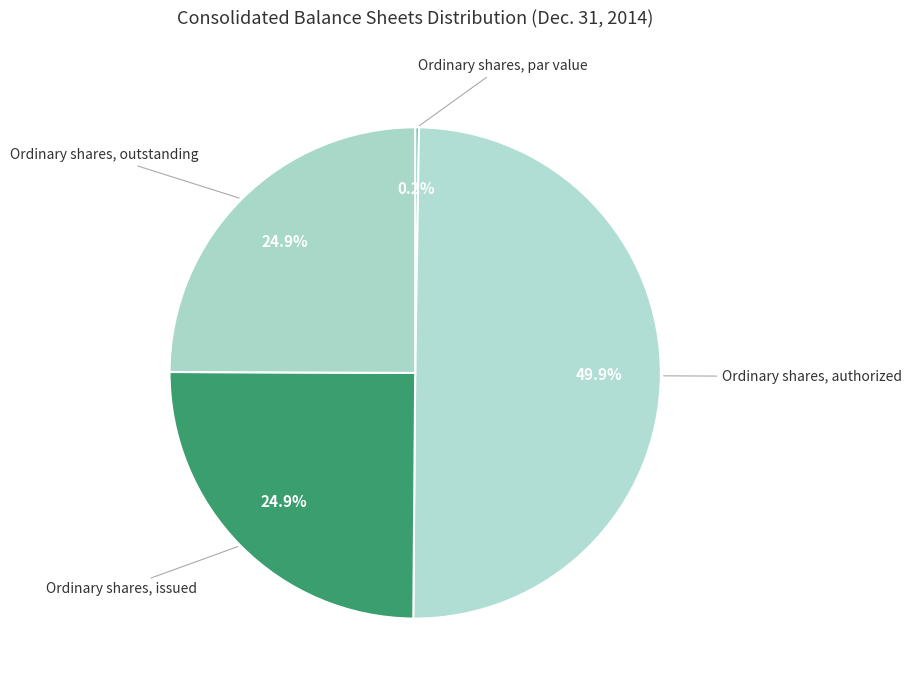

What percentage is the Ordinary shares, issued slice, to the nearest percent?

25%